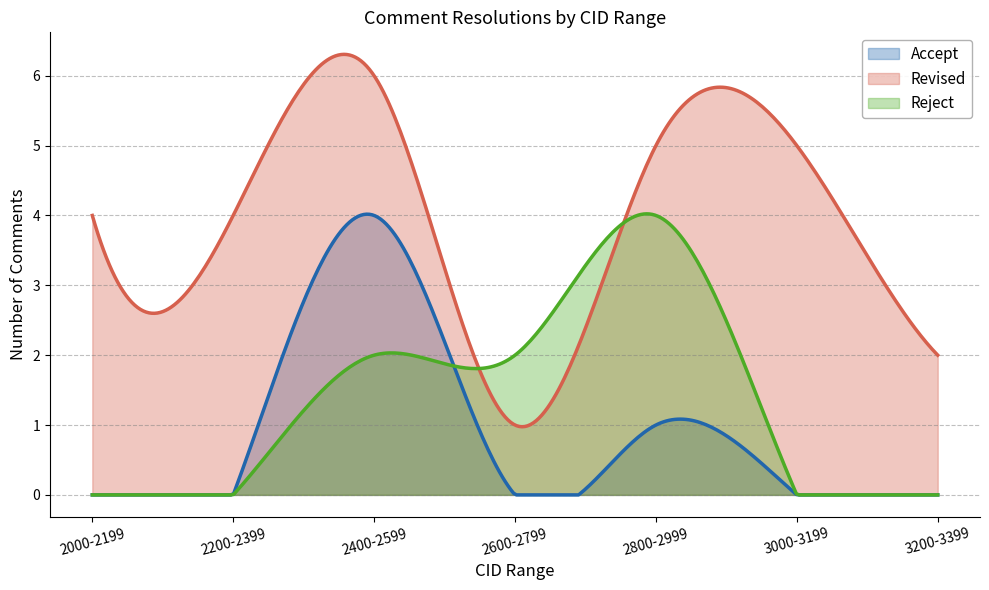

Which series ends up on top after the final intersection of Reject and Revised?

Revised